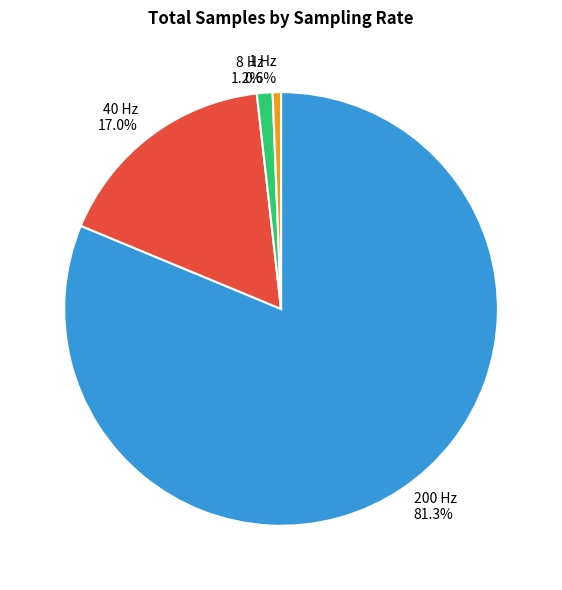

Is there a majority slice in this chart?

Yes